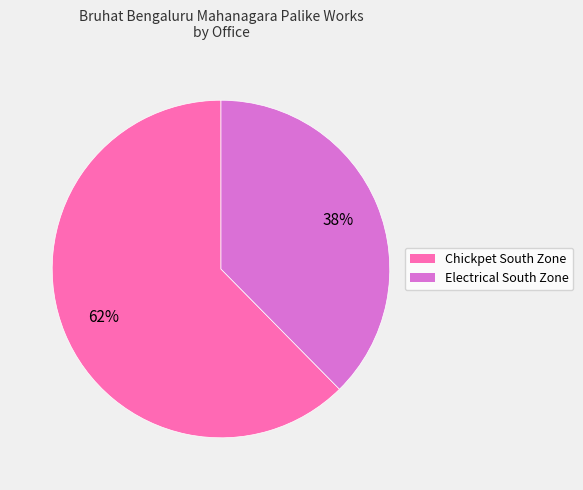

How many segments does this pie chart have?

2